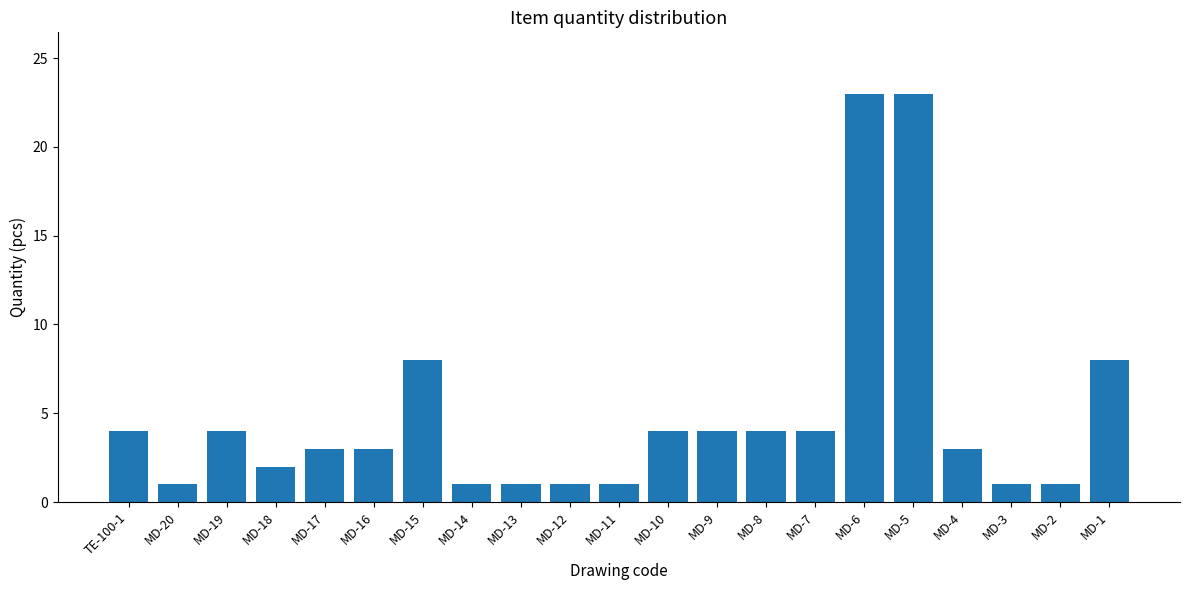

What is the label of the 2nd bar from the right?

MD-2